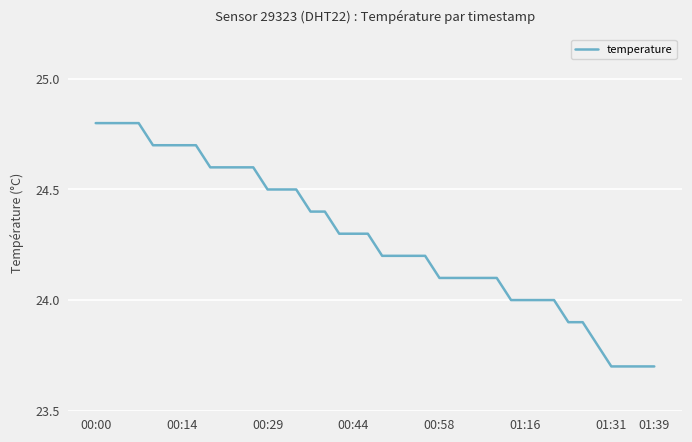

What is the minimum value shown in the chart?

23.7